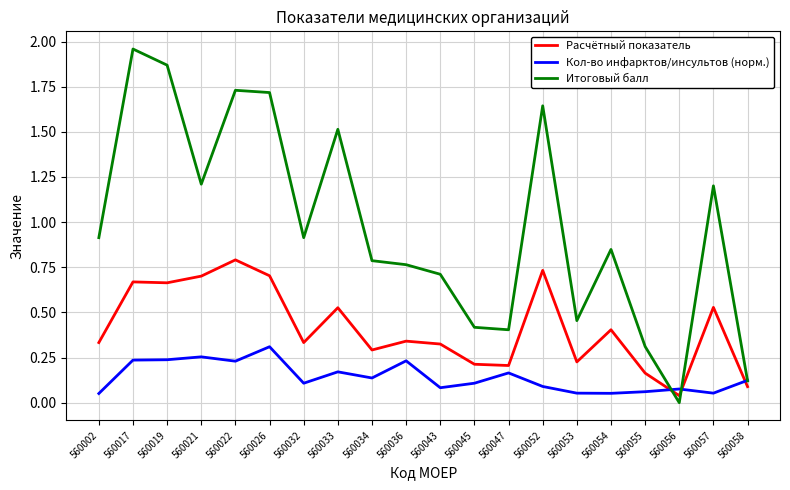

In Расчётный показатель, how many points are higher than both neighbors (excluding endpoints)?

7